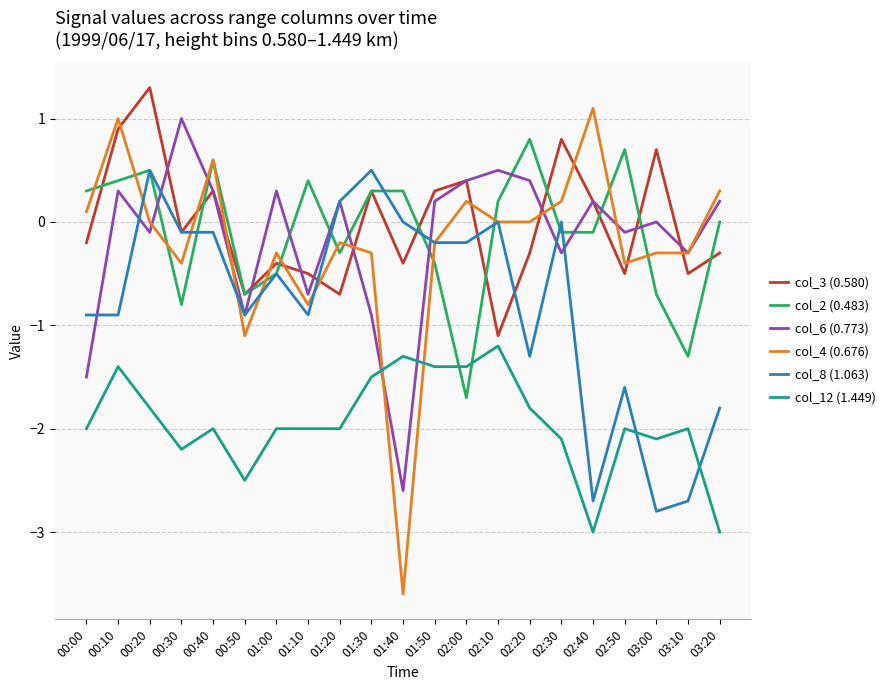

What is the minimum value shown in the chart?

-3.6